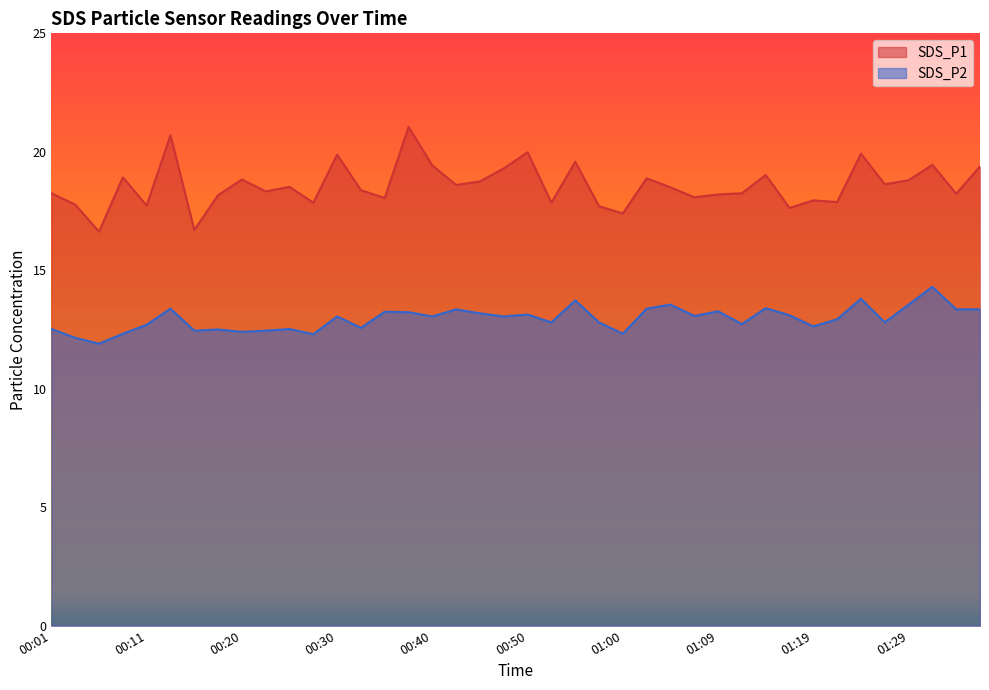

How many distinct data groups are displayed?

2